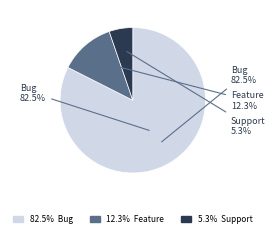

Do Bug and Support together represent more than half of the pie?

Yes